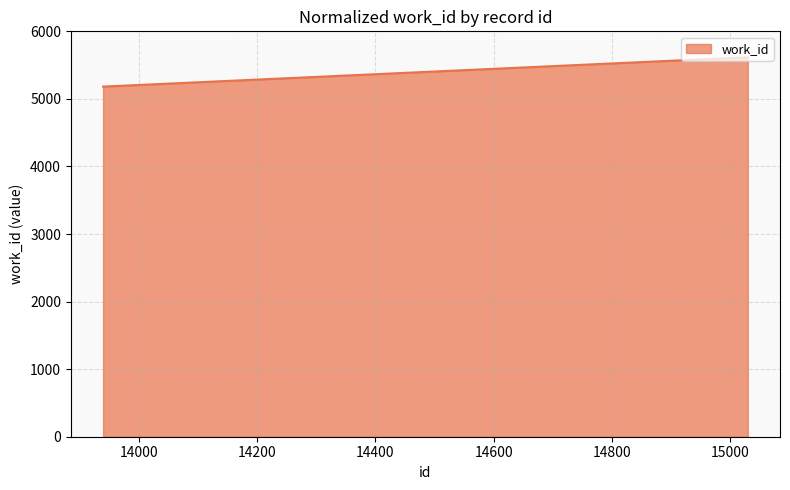

Does the chart have visible grid lines?

Yes